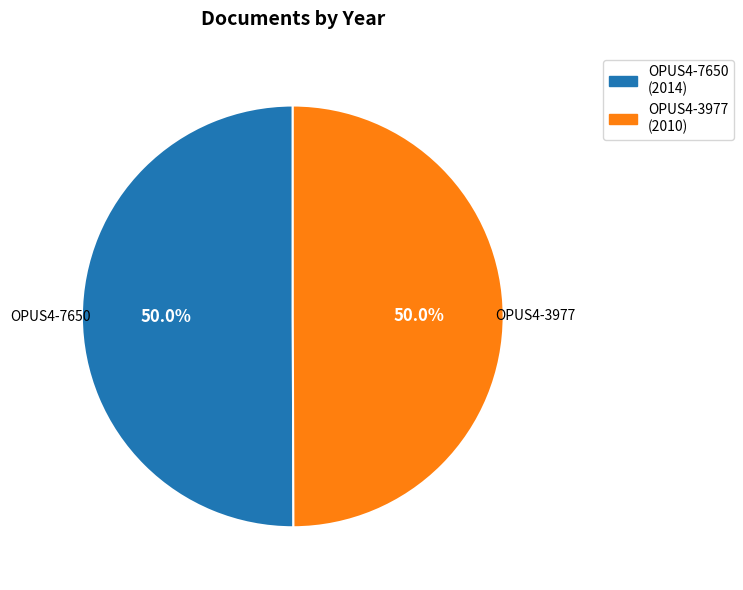

What percentage is NOT represented by OPUS4-3977?

50.0%